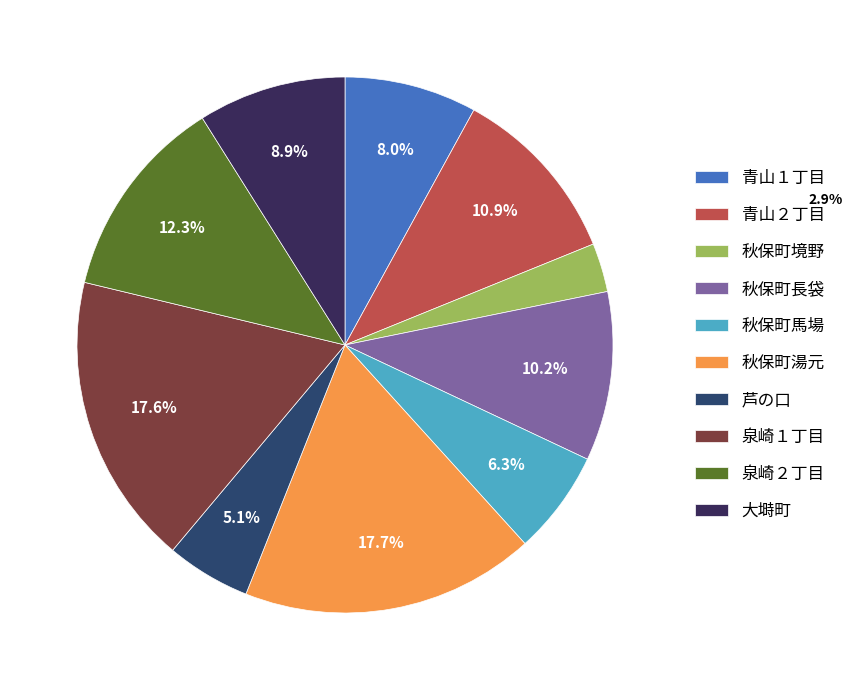

Does 芦の口 account for over 50% of the chart?

No